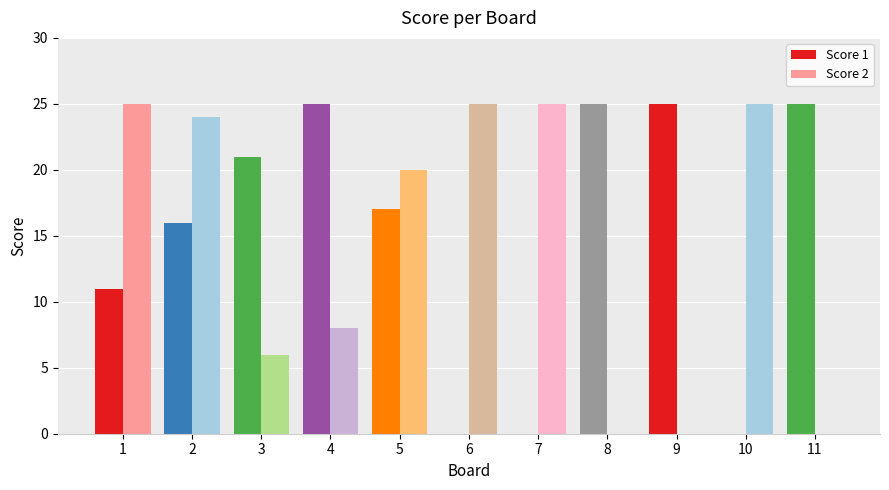

What is the total value across all series at 10?

25